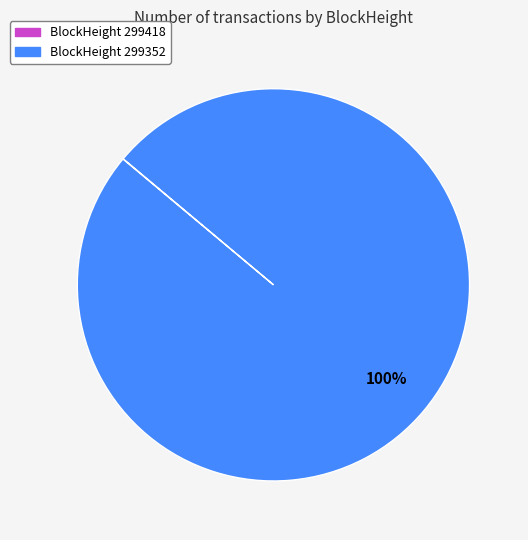

To the nearest percent, what is the average slice percentage?

50%